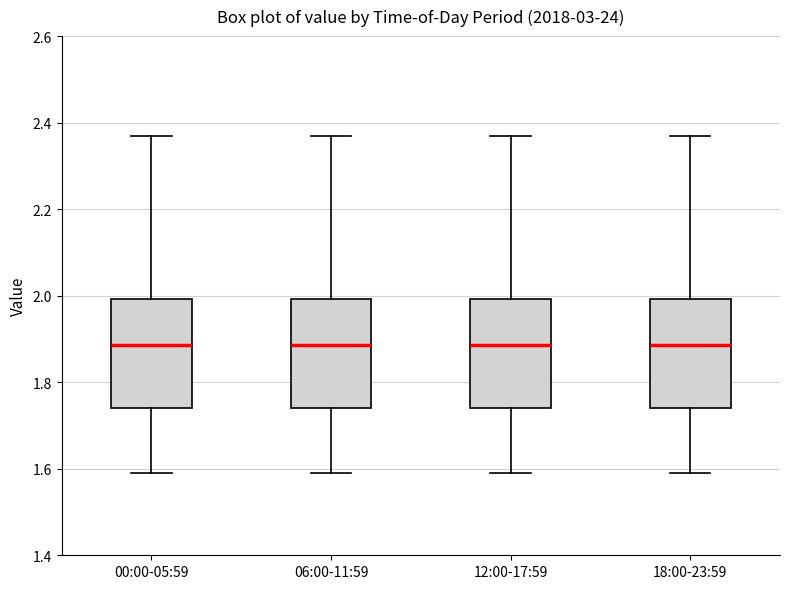

Where is the upper edge of the box for 00:00-05:59 on the y-axis? The values are not printed on the chart, so give them approximately, as read against the axis.

2.00